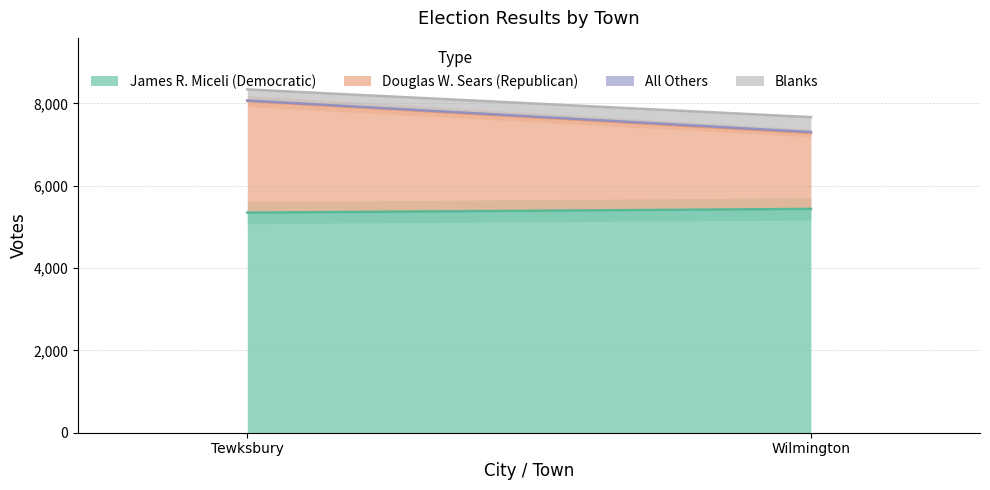

Which series has the widest spread of values?

Douglas W. Sears (Republican)